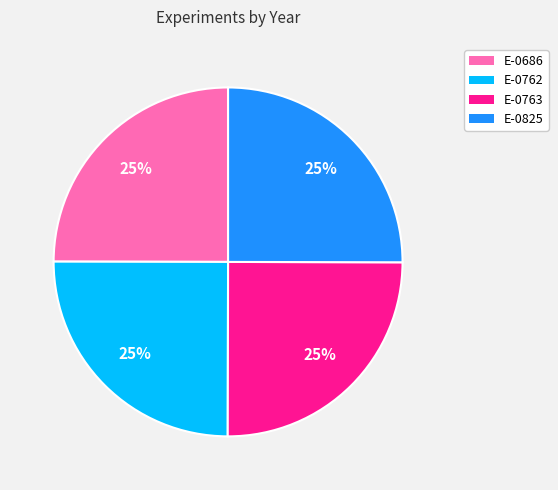

The E-0763 slice represents 36% of the pie. True or false?

False